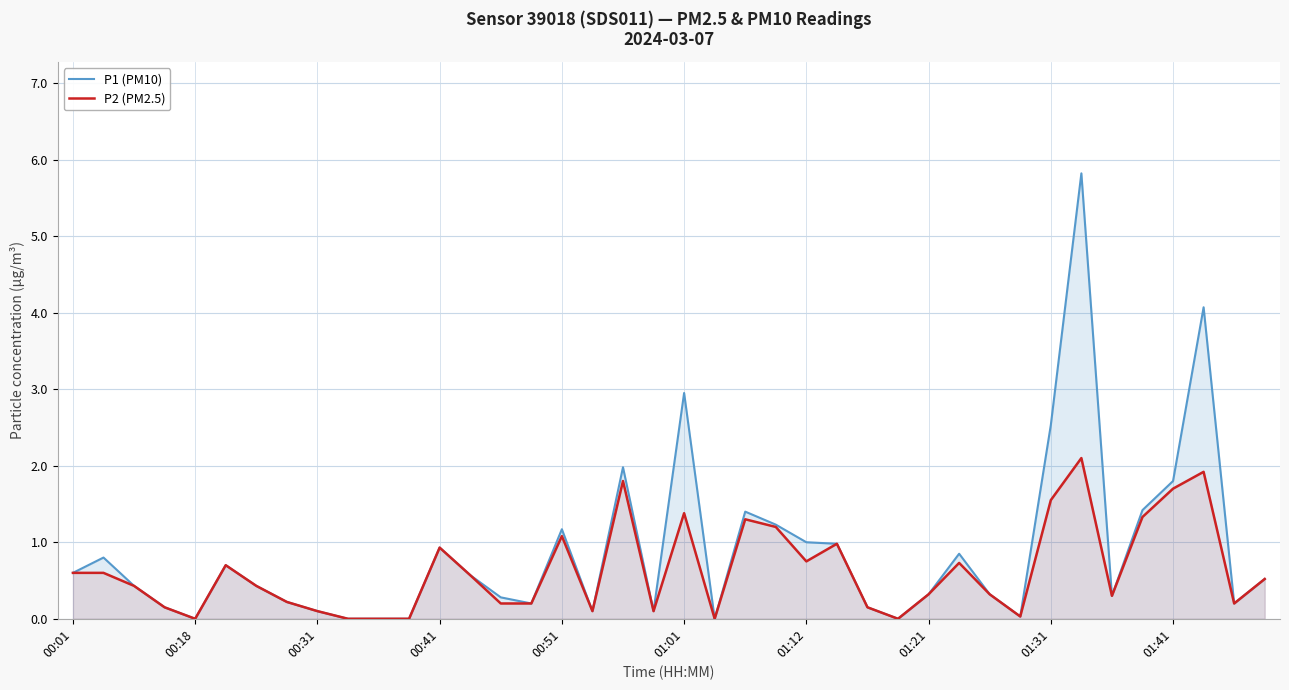

At 01:01, list the series in order from largest to smallest.

P1 (PM10), P2 (PM2.5)